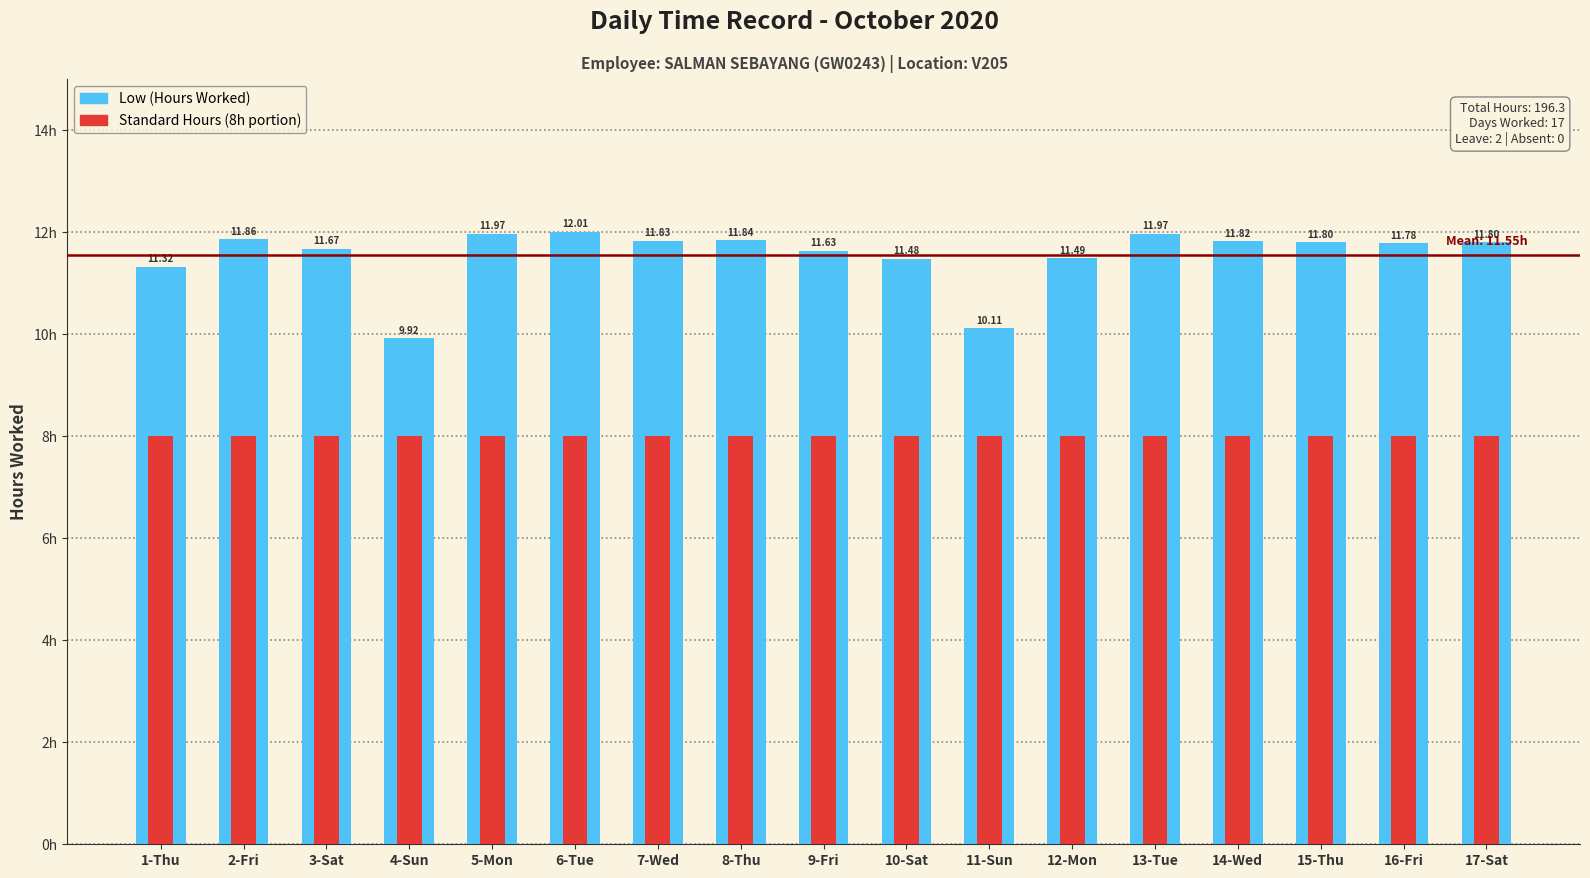

Does the chart contain stacked bars?

No